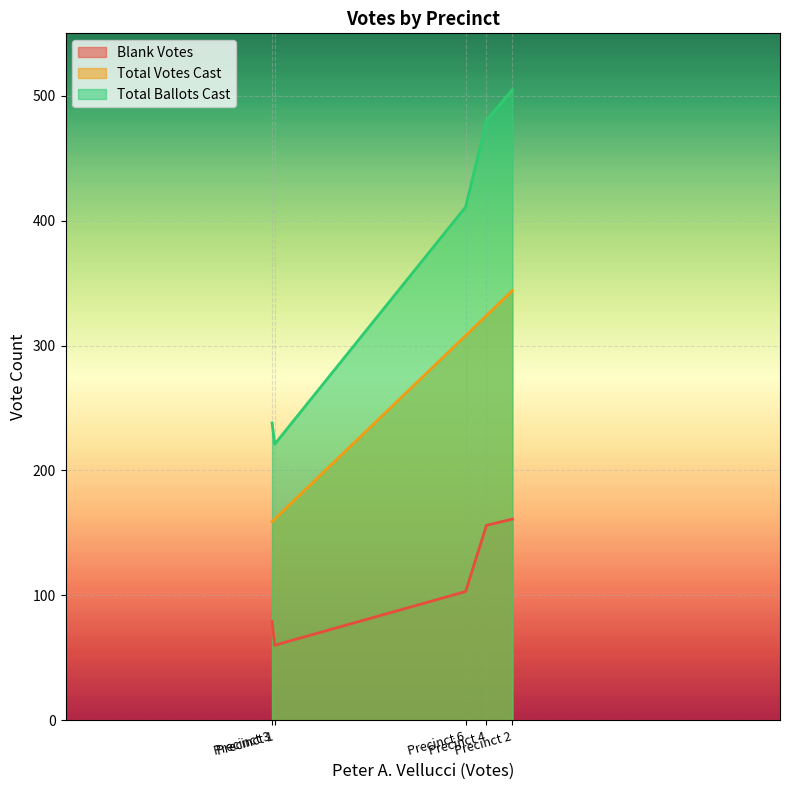

What is the difference between the maximum and minimum values in the Blank Votes series?

101